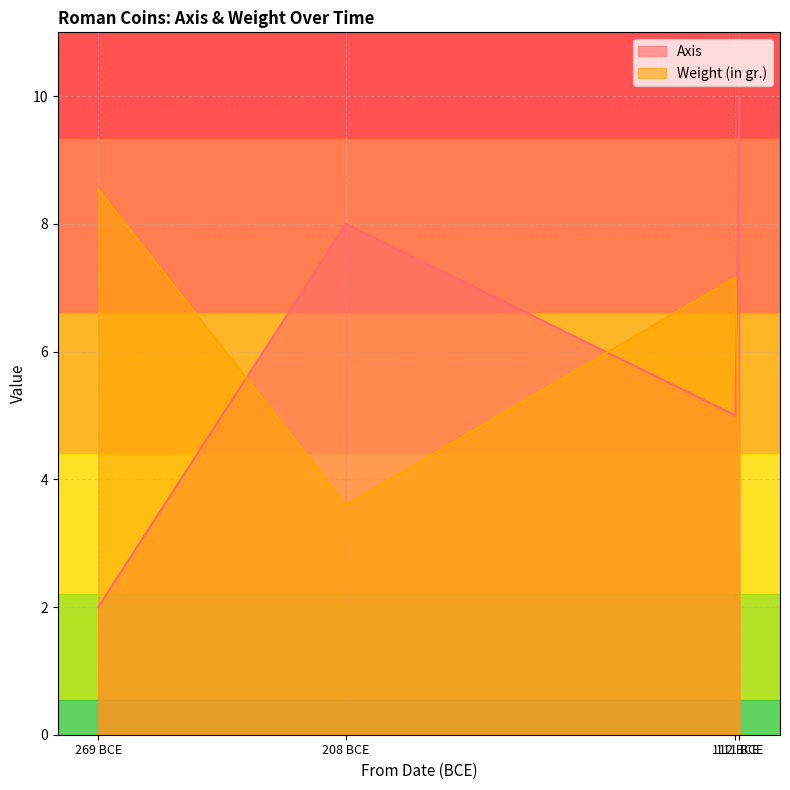

Rank the series by their average value, from highest to lowest.

Axis, Weight (in gr.)